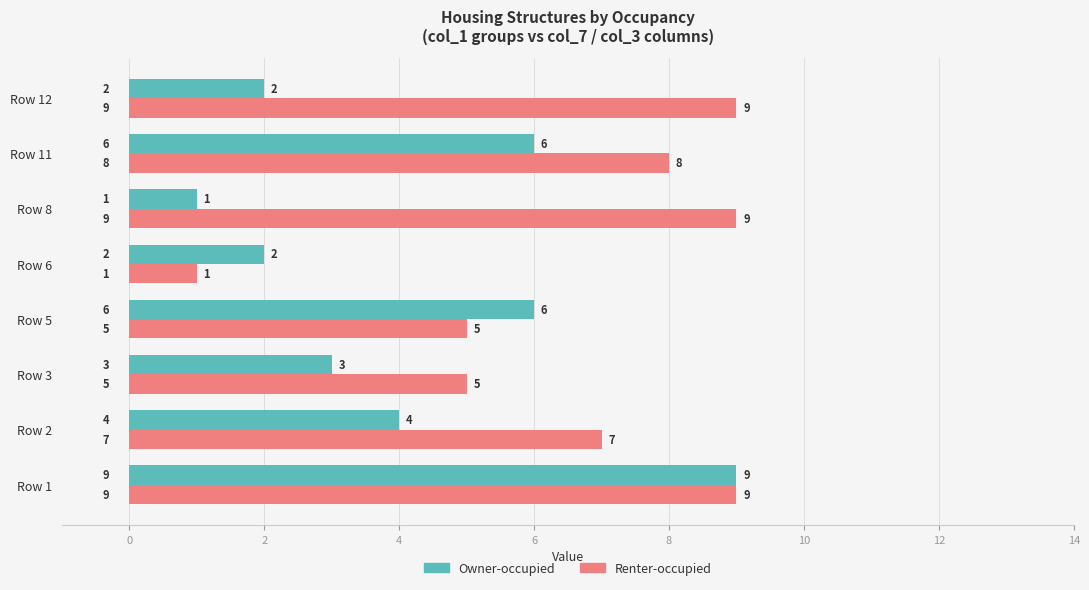

What is the difference between the maximum and minimum values in the Owner-occupied series?

8